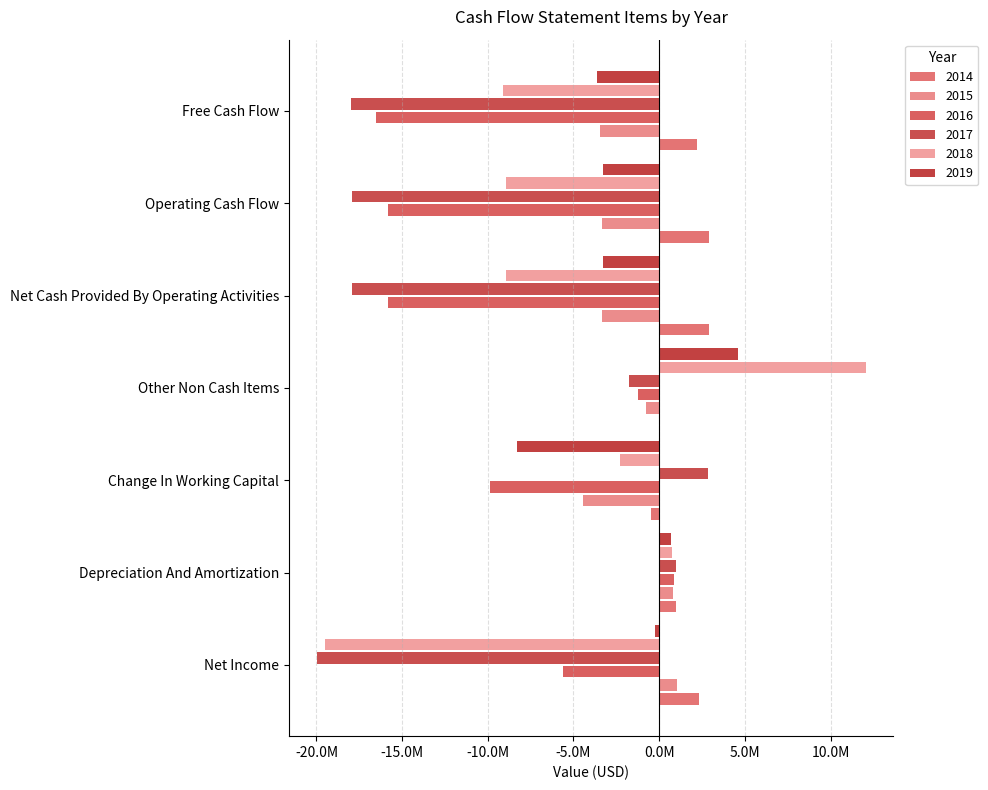

At which category is the sum across all series the highest?

Other Non Cash Items